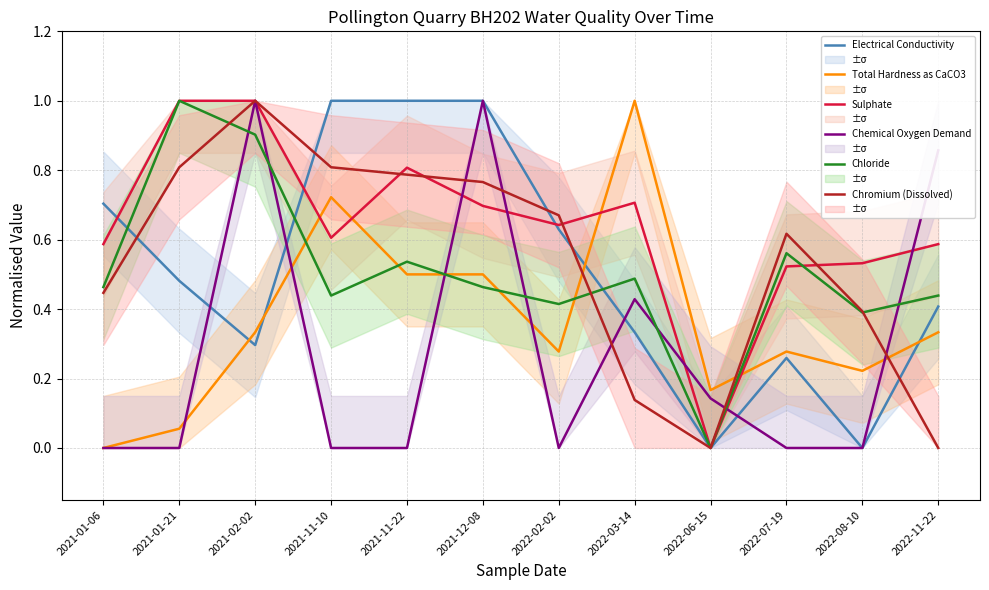

The Electrical Conductivity series shows 1.0 at 2021-11-10. True or false?

True